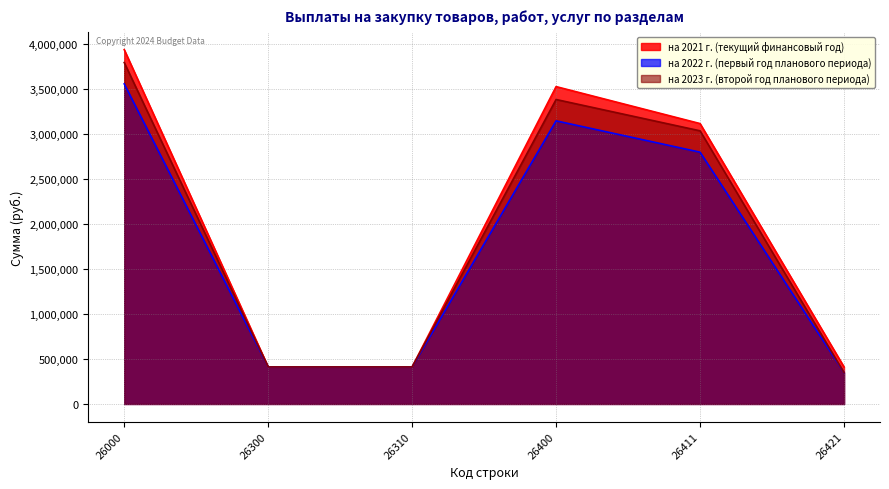

Reading left to right, list all the values displayed in this chart.

на 2021 г. (текущий финансовый год): 26000=3935312.2	26300=410717.6	26310=410717.6	26400=3524594.6	26411=3113999.5	26421=410595.0
на 2022 г. (первый год планового периода): 26000=3554854.0	26300=410717.6	26310=410717.6	26400=3144136.4	26411=2796172.4	26421=347964.0
на 2023 г. (второй год планового периода): 26000=3792125.0	26300=410717.6	26310=410717.6	26400=3381407.4	26411=3033443.4	26421=347964.0